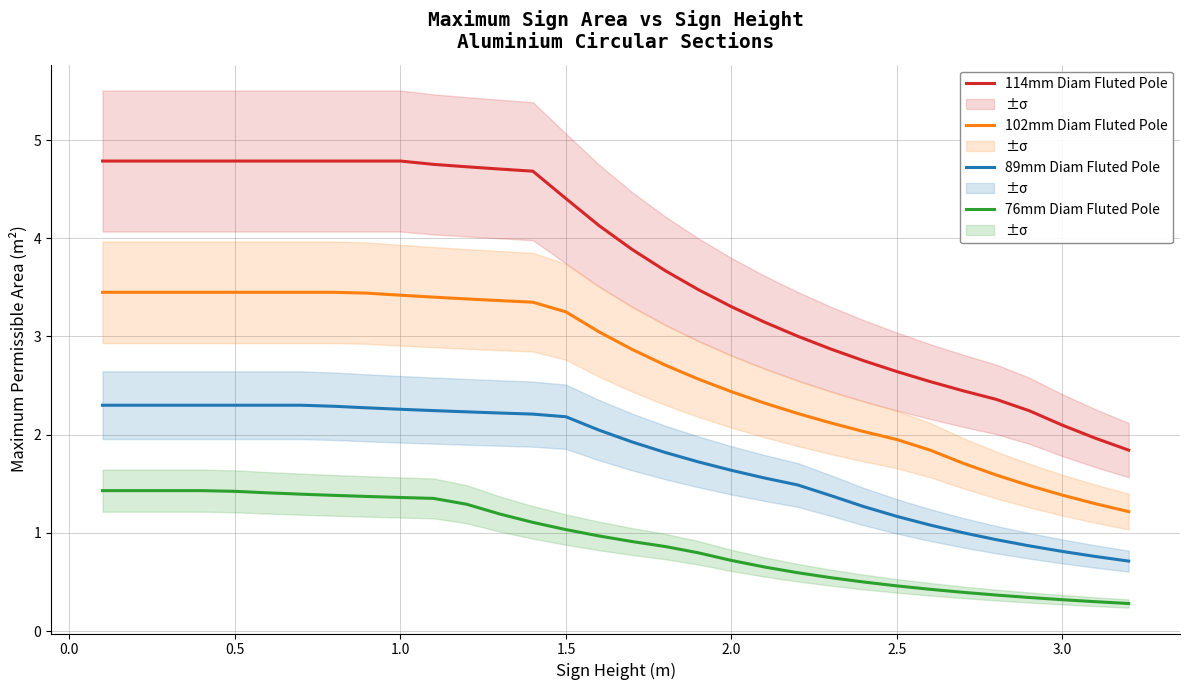

What is the maximum value for 76mm Diam Fluted Pole?

1.4